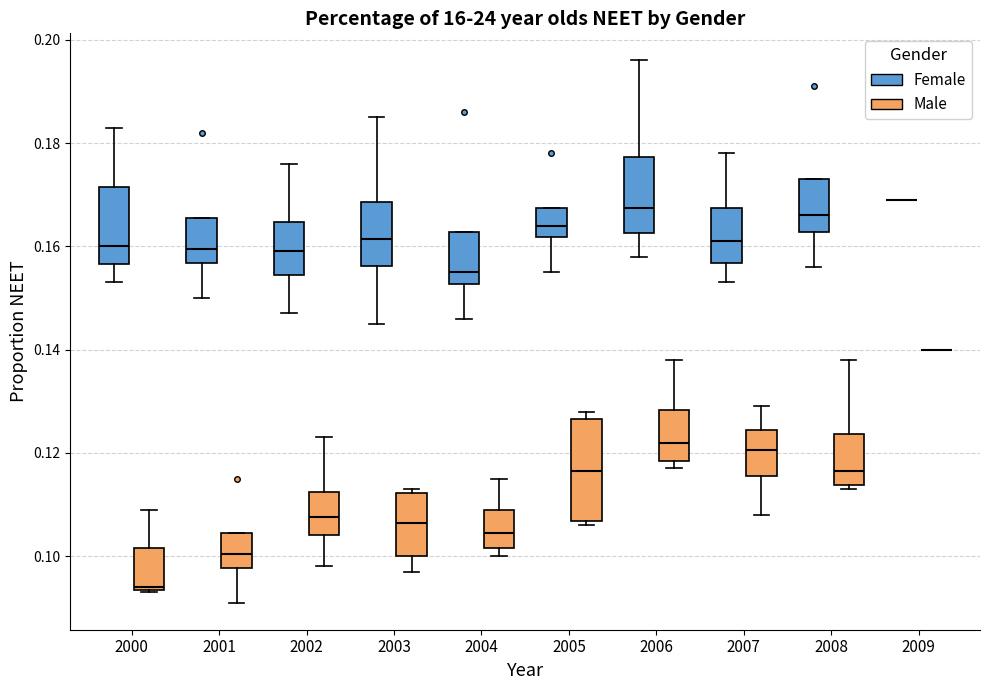

Comparing the boxes themselves (not the whiskers), which one is the tallest?

2005 (Male)